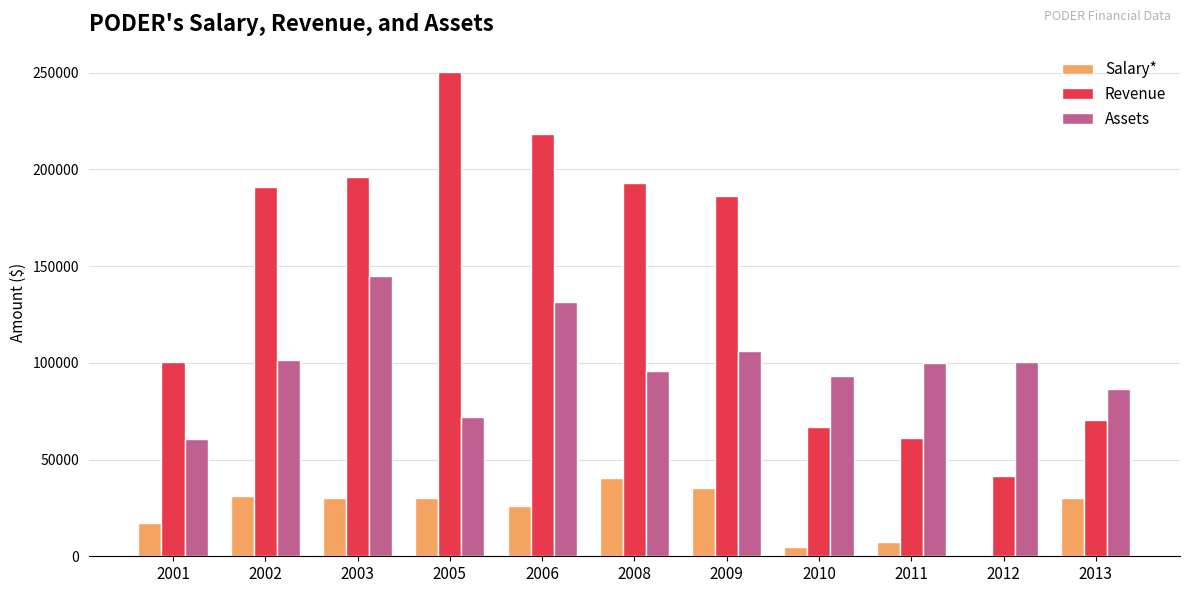

What is the spread (max minus min) of values at 2003?

166028